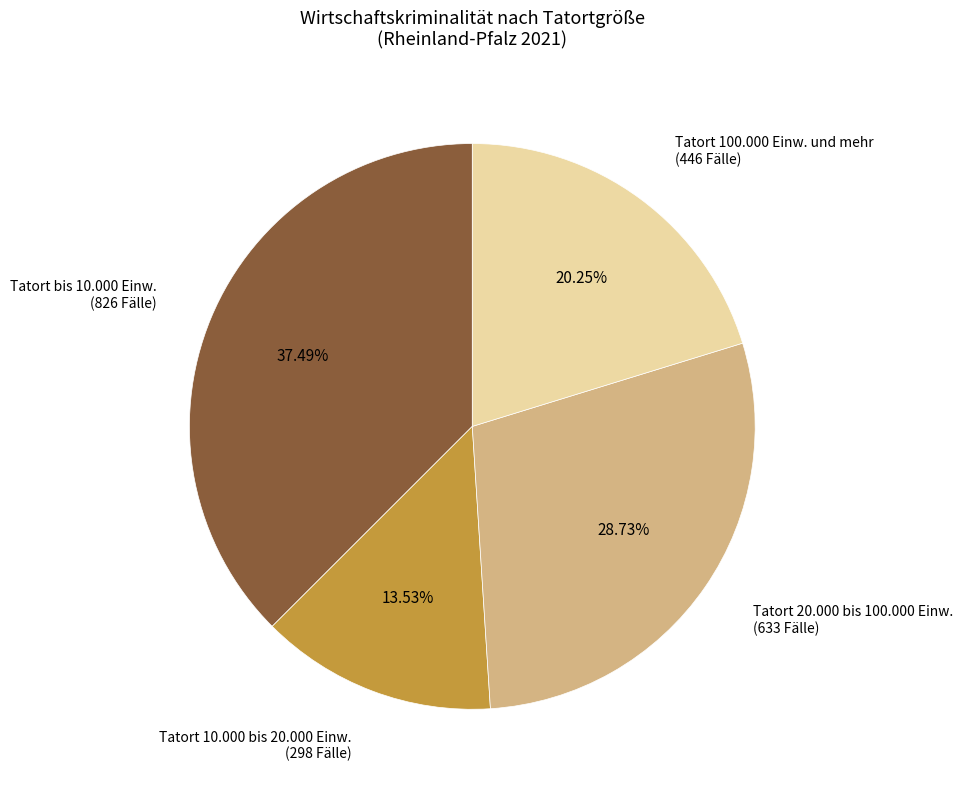

Does any single category account for the majority?

No